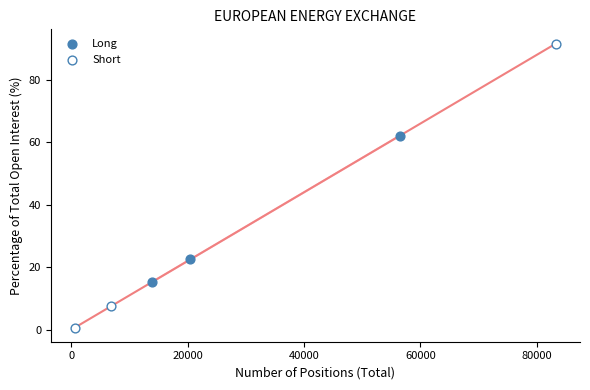

Which series has the widest spread of Y values?

Short